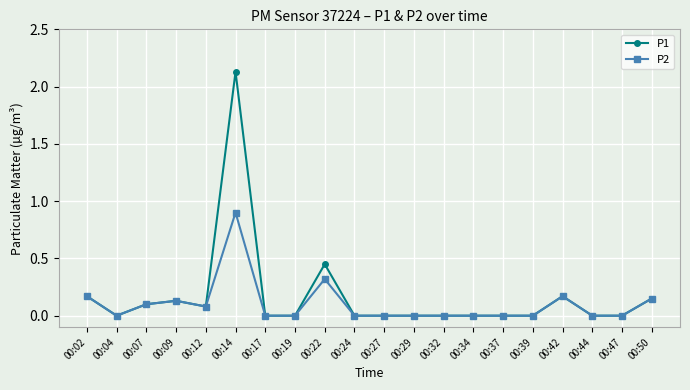

Where is the first local minimum for P2?

00:04